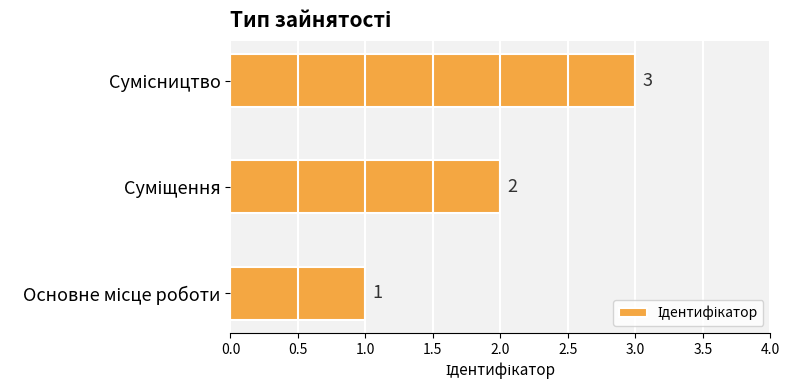

What is the greatest value displayed?

3